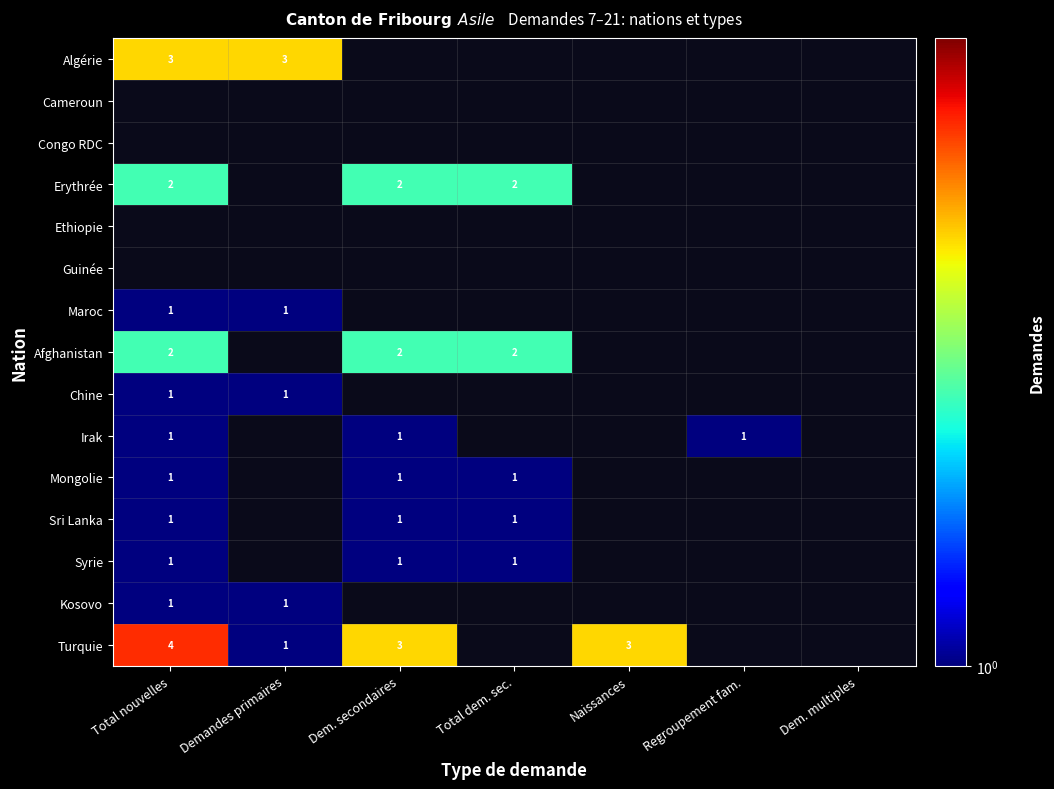

How many data points does each series have?

7